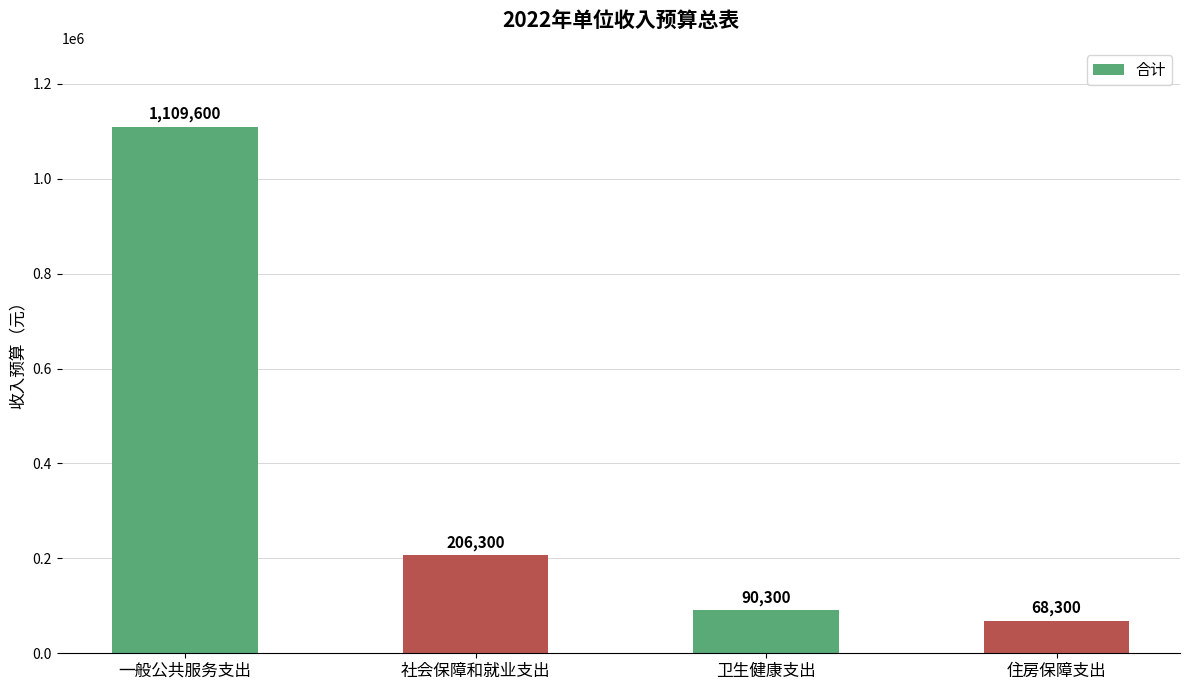

Which label corresponds to the smallest value in the chart?

住房保障支出